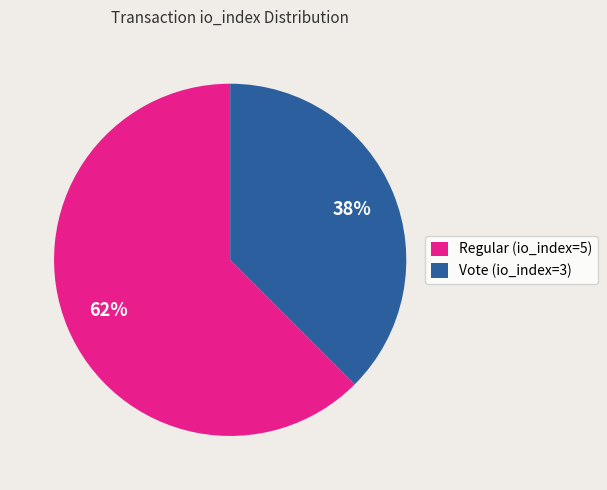

Rank the categories by value from lowest to highest.

Vote (io_index=3), Regular (io_index=5)